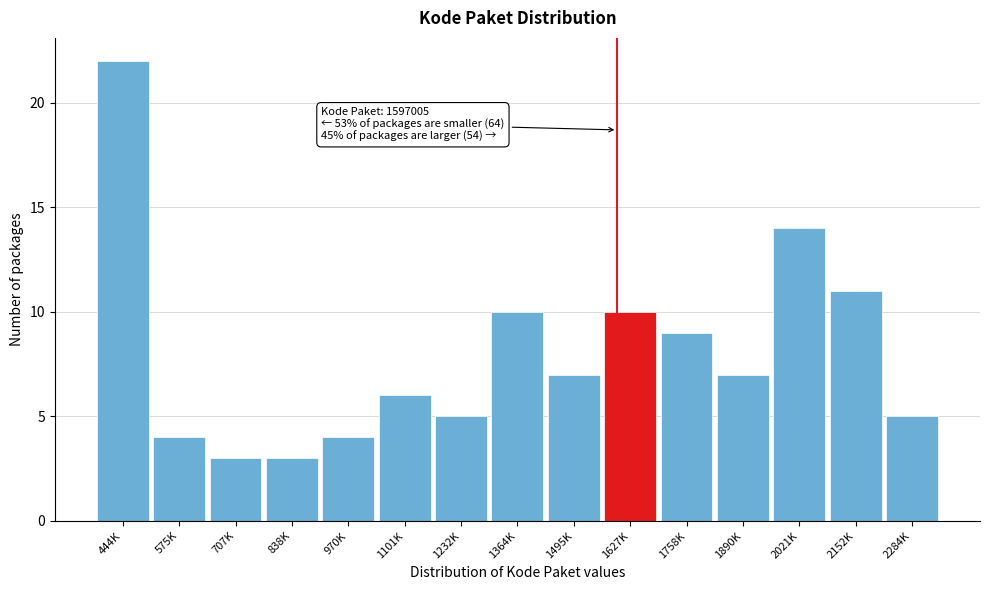

Reading left to right, transcribe all the data shown in this chart.

22	4	3	3	4	6	5	10	7	10	9	7	14	11	5